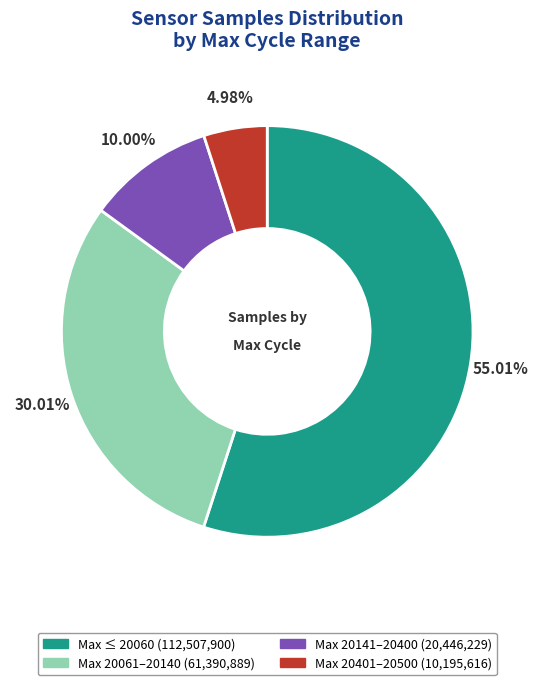

Does any single category account for the majority?

Yes